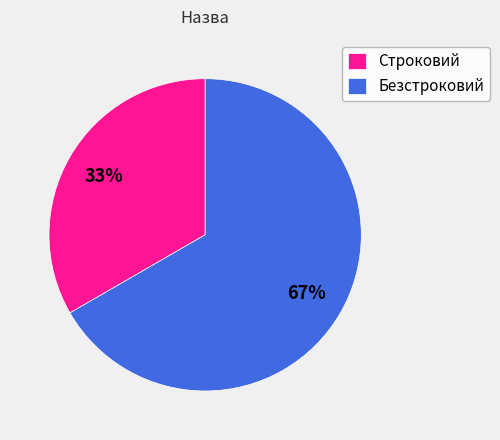

Does Строковий represent more than half of the total?

No